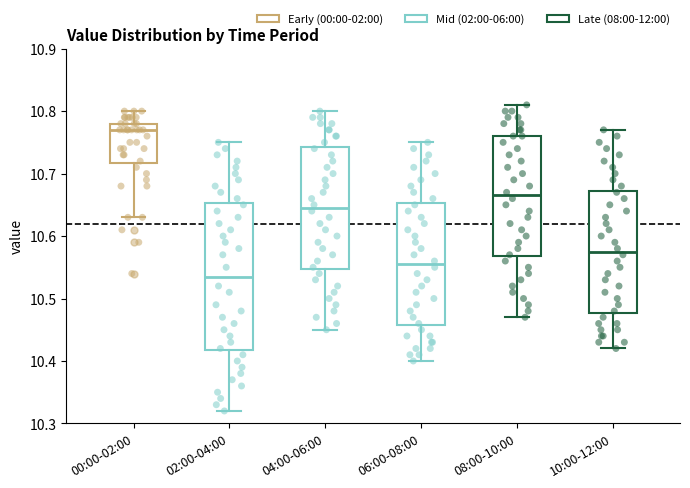

Reading left to right, transcribe this box plot: for each box, give where its median line is, the range the box spans, and where its two whiskers end, as read against the y-axis. The values are not printed on the chart, so give them approximately, as read against the axis.

00:00-02:00: median 10.77, box 10.72 to 10.78, whiskers 10.63 to 10.80
02:00-04:00: median 10.54, box 10.42 to 10.65, whiskers 10.32 to 10.75
04:00-06:00: median 10.65, box 10.55 to 10.74, whiskers 10.45 to 10.80
06:00-08:00: median 10.56, box 10.46 to 10.65, whiskers 10.40 to 10.75
08:00-10:00: median 10.67, box 10.57 to 10.76, whiskers 10.47 to 10.81
10:00-12:00: median 10.58, box 10.48 to 10.67, whiskers 10.42 to 10.77